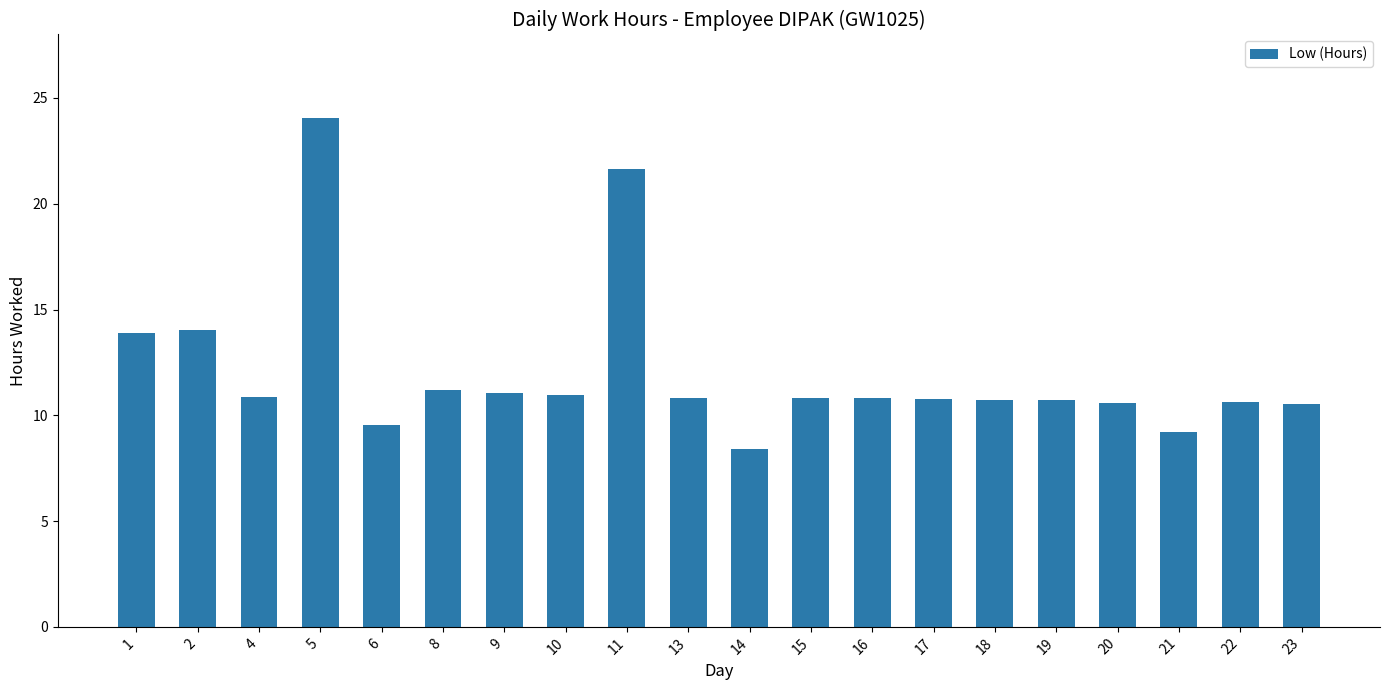

Which category has the highest value across all series?

5